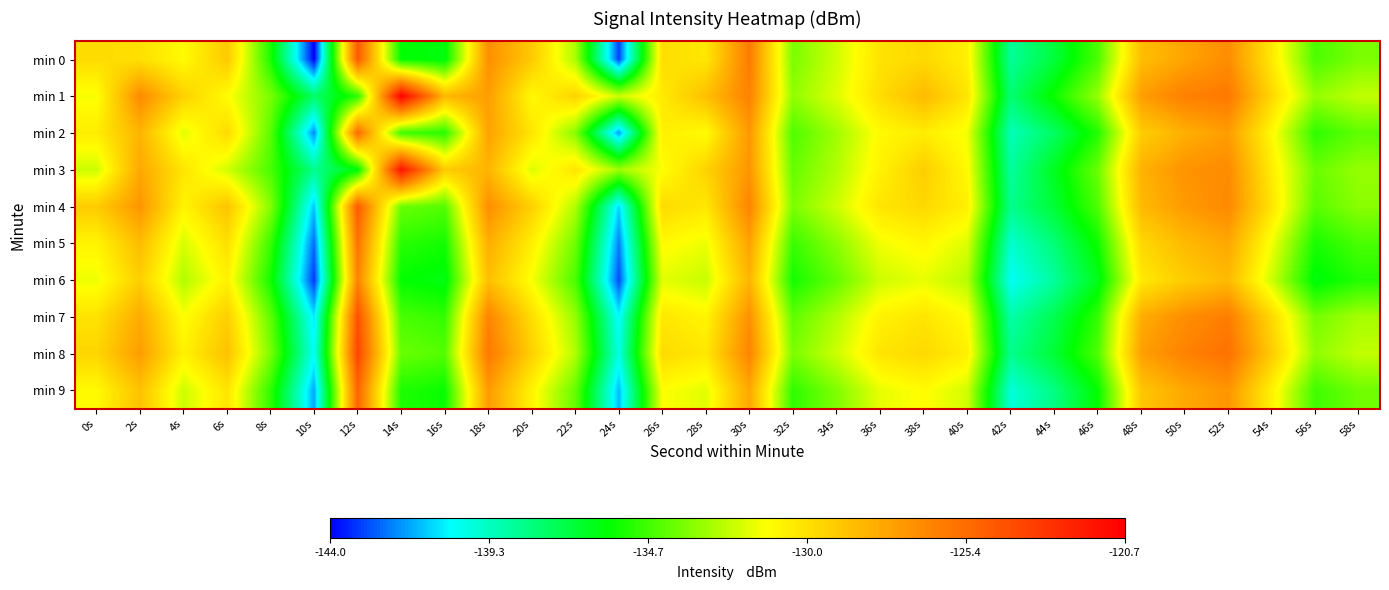

List the series in order of their peak value, lowest first.

min 6, min 5, min 2, min 9, min 4, min 0, min 7, min 8, min 3, min 1